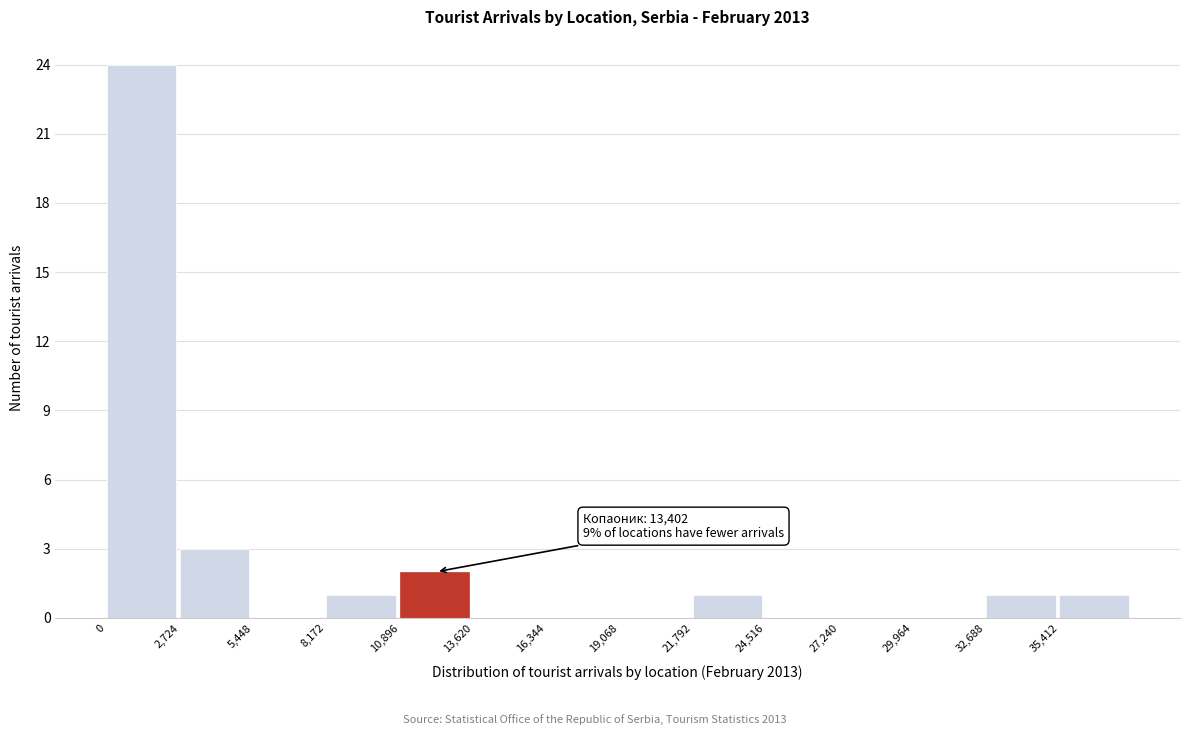

Over which range of the x-axis is the bar tallest?

0 to 2500